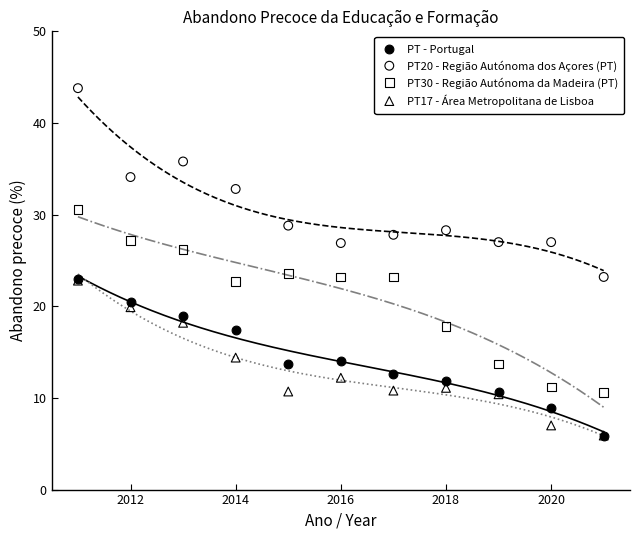

Which series has the widest spread of Y values?

PT20 - Região Autónoma dos Açores (PT)